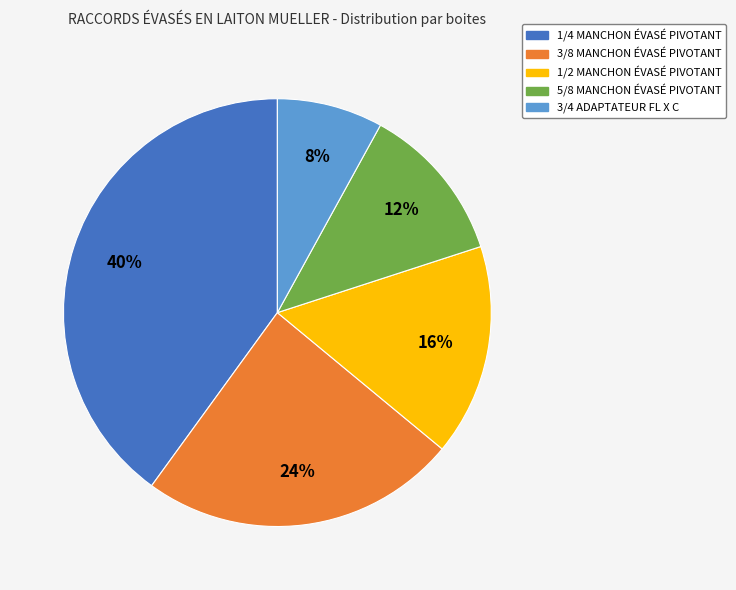

What is the ratio of the value at 5/8 MANCHON ÉVASÉ PIVOTANT to the value at 3/8 MANCHON ÉVASÉ PIVOTANT?

0.5